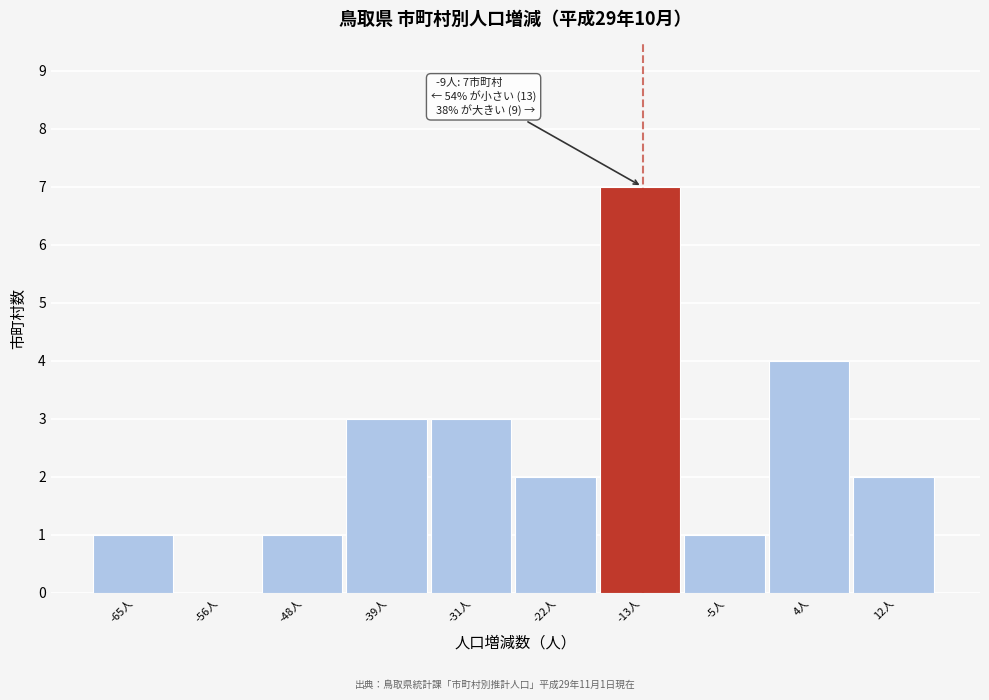

Reading left to right, list all the values displayed in this chart.

-65人=1	-56人=0	-48人=1	-39人=3	-31人=3	-22人=2	-13人=7	-5人=1	4人=4	12人=2